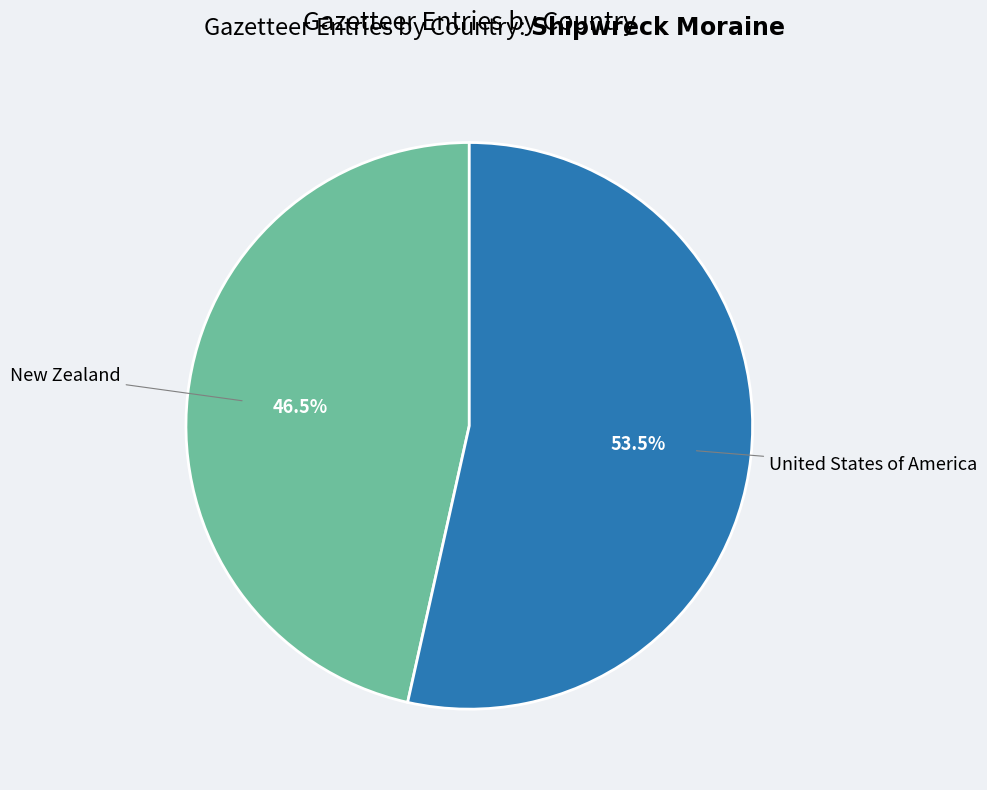

Do United States of America and New Zealand together represent more than half of the pie?

Yes